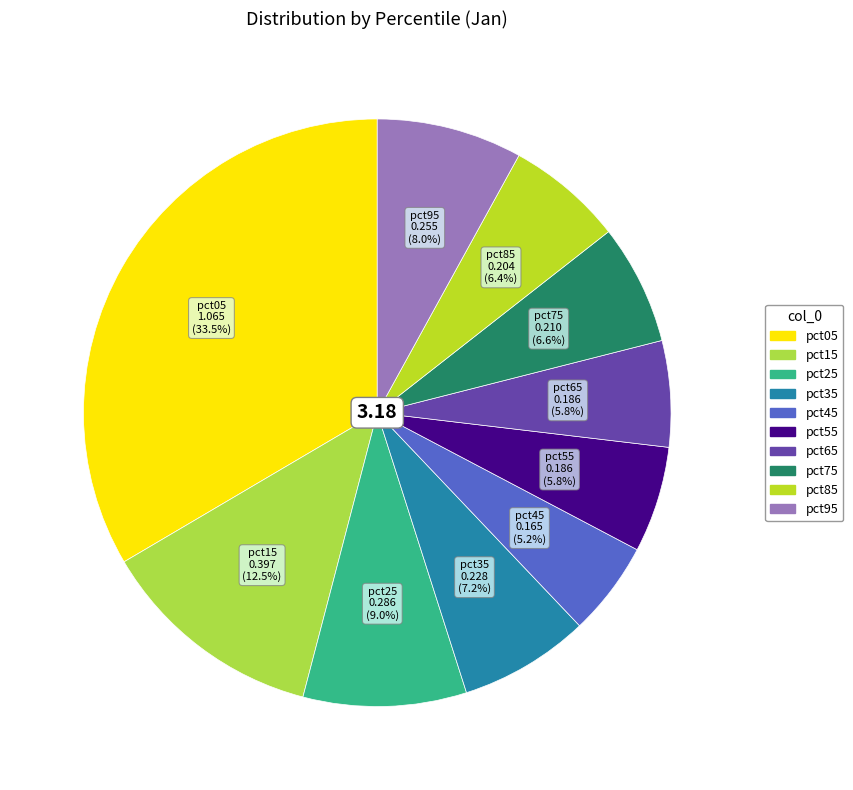

Do pct55 and pct35 together represent more than half of the pie?

No